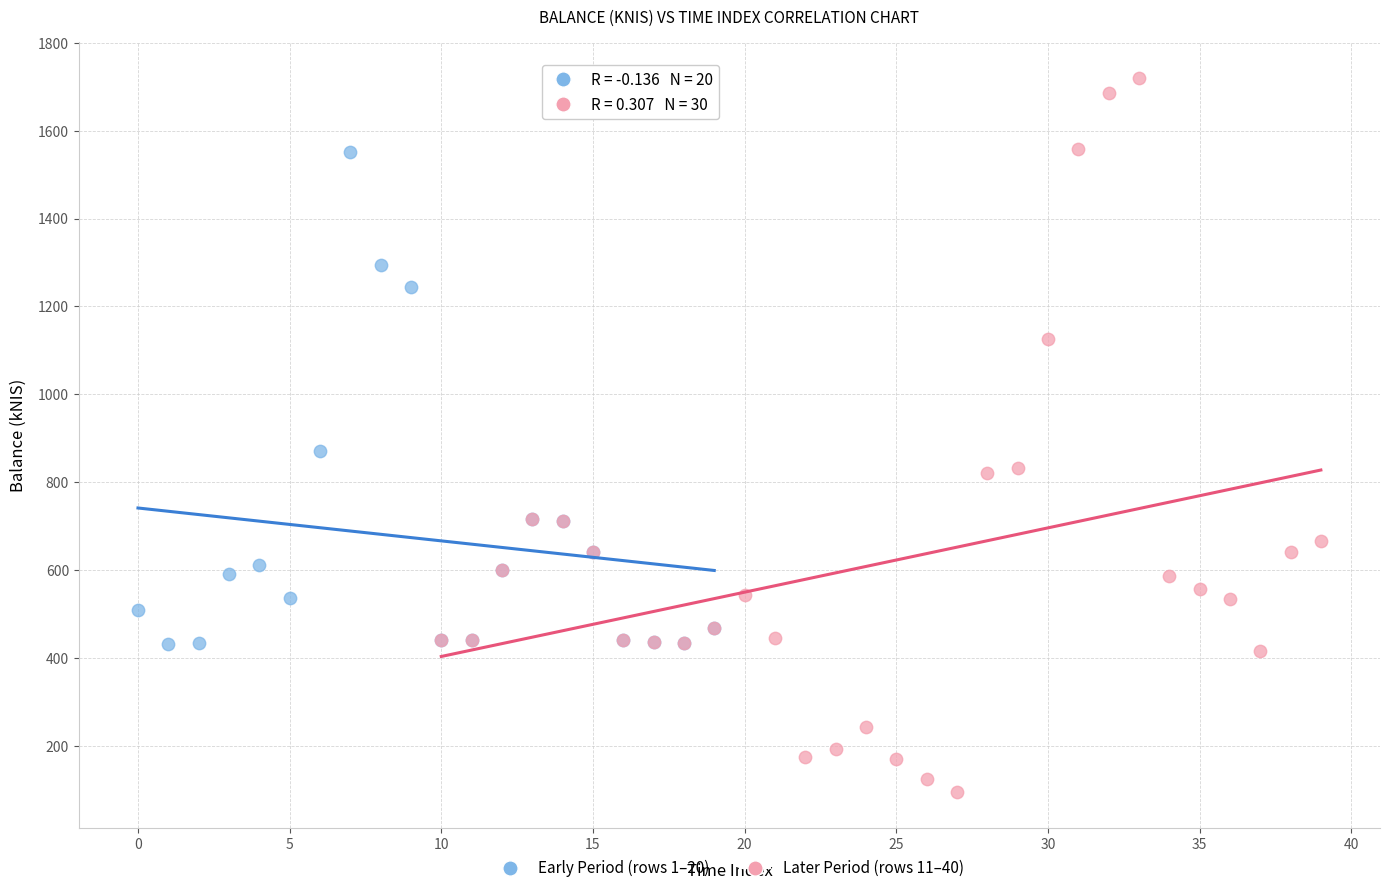

Which series reaches the minimum Y coordinate?

Later Period (rows 11–40)